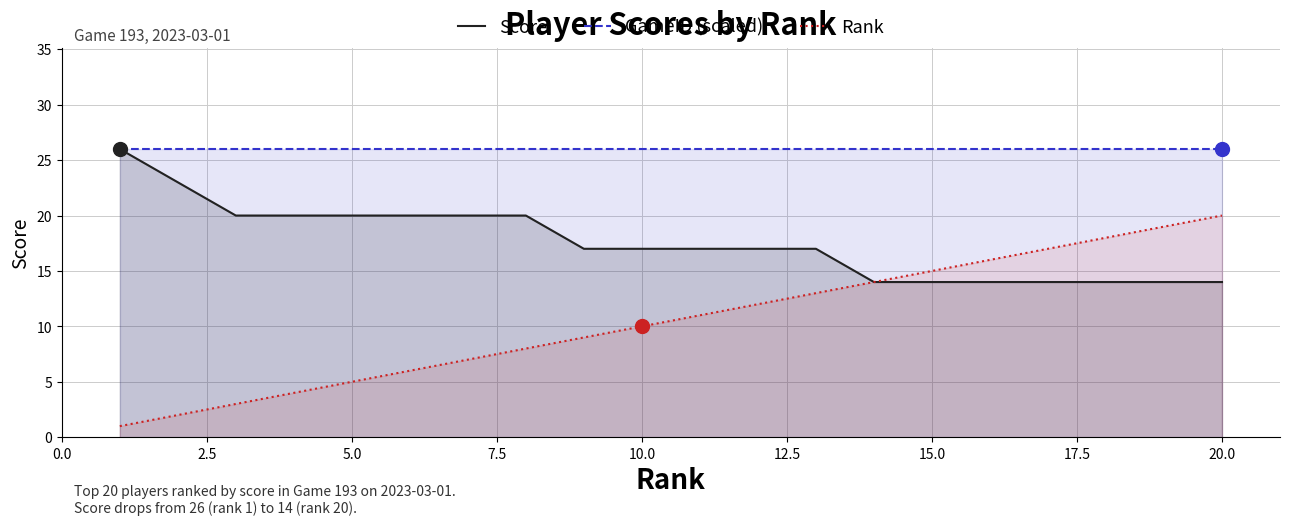

True or false: Score has more than 2 points higher than both neighbors.

False